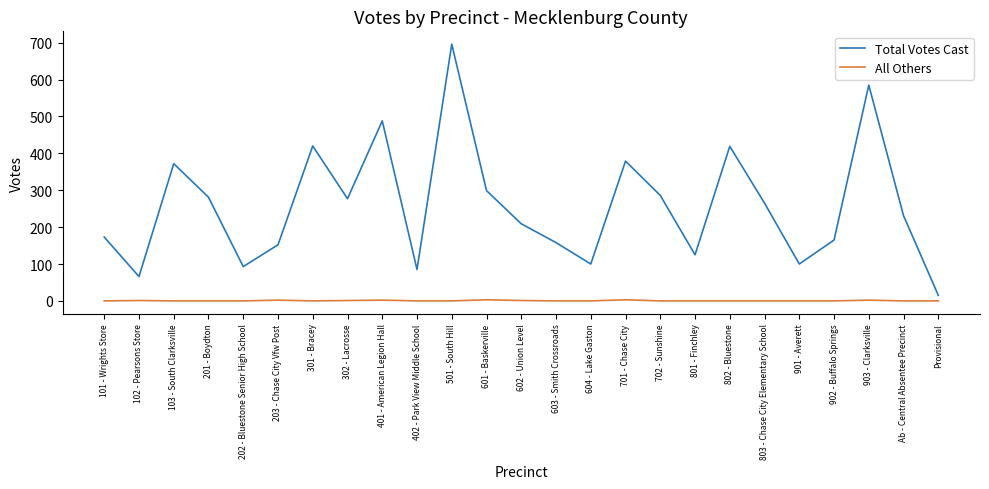

What are all the series names shown in the legend?

Total Votes Cast, All Others